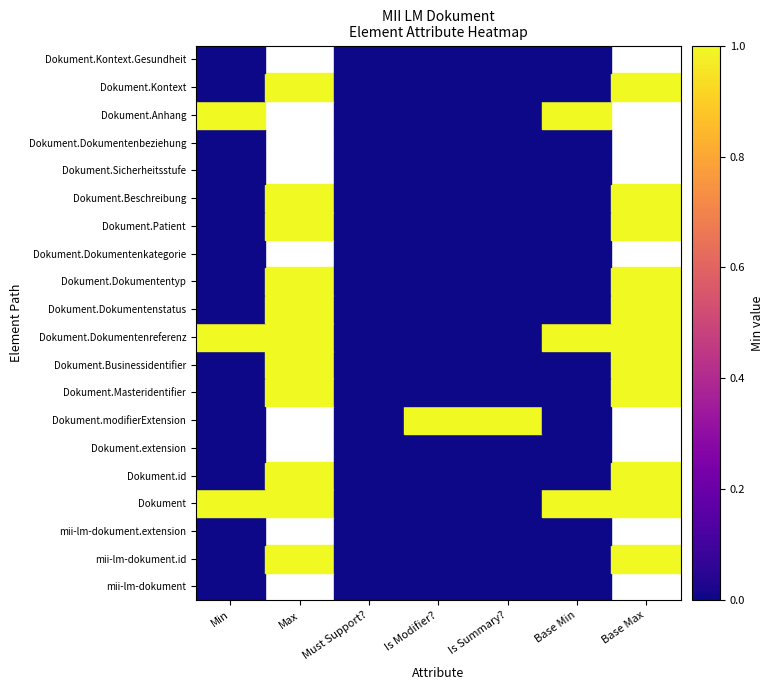

List the series in order of their peak value, lowest first.

mii-lm-dokument, mii-lm-dokument.extension, Dokument.extension, Dokument.Dokumentenkategorie, Dokument.Sicherheitsstufe, Dokument.Dokumentenbeziehung, Dokument.Kontext.Gesundheit, mii-lm-dokument.id, Dokument, Dokument.id, Dokument.modifierExtension, Dokument.Masteridentifier, Dokument.Businessidentifier, Dokument.Dokumentenreferenz, Dokument.Dokumentenstatus, Dokument.Dokumententyp, Dokument.Patient, Dokument.Beschreibung, Dokument.Anhang, Dokument.Kontext